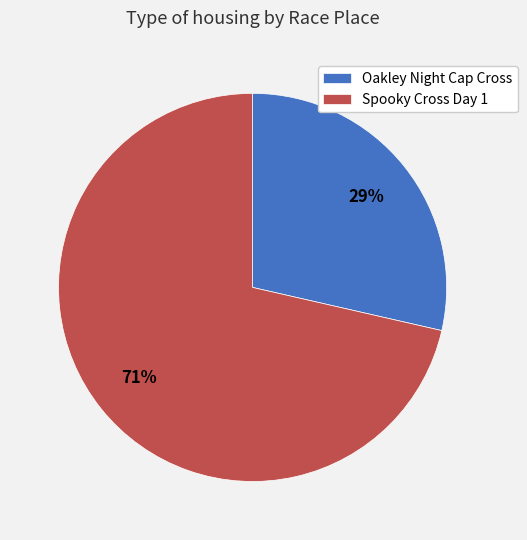

Which category has the biggest portion of the pie?

Spooky Cross Day 1